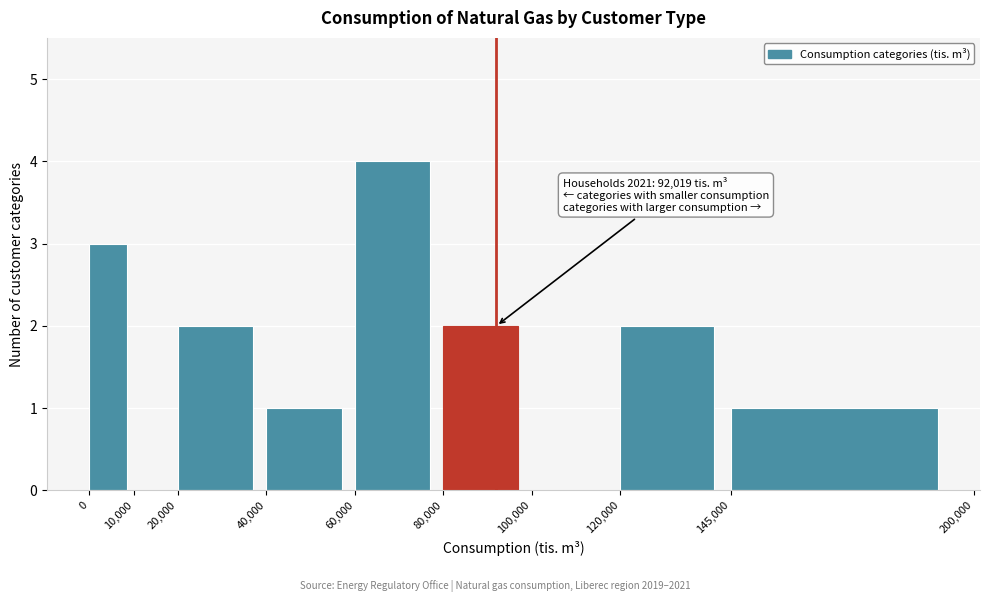

Which range on the x-axis has the tallest bar?

60,000 to 80,000